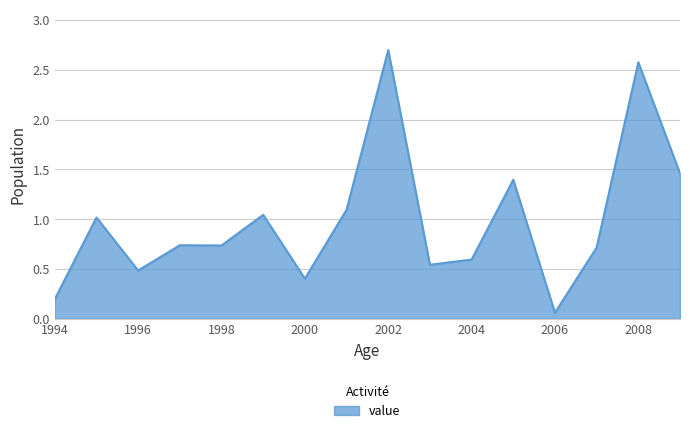

What is the difference between the maximum and minimum values?

2.6